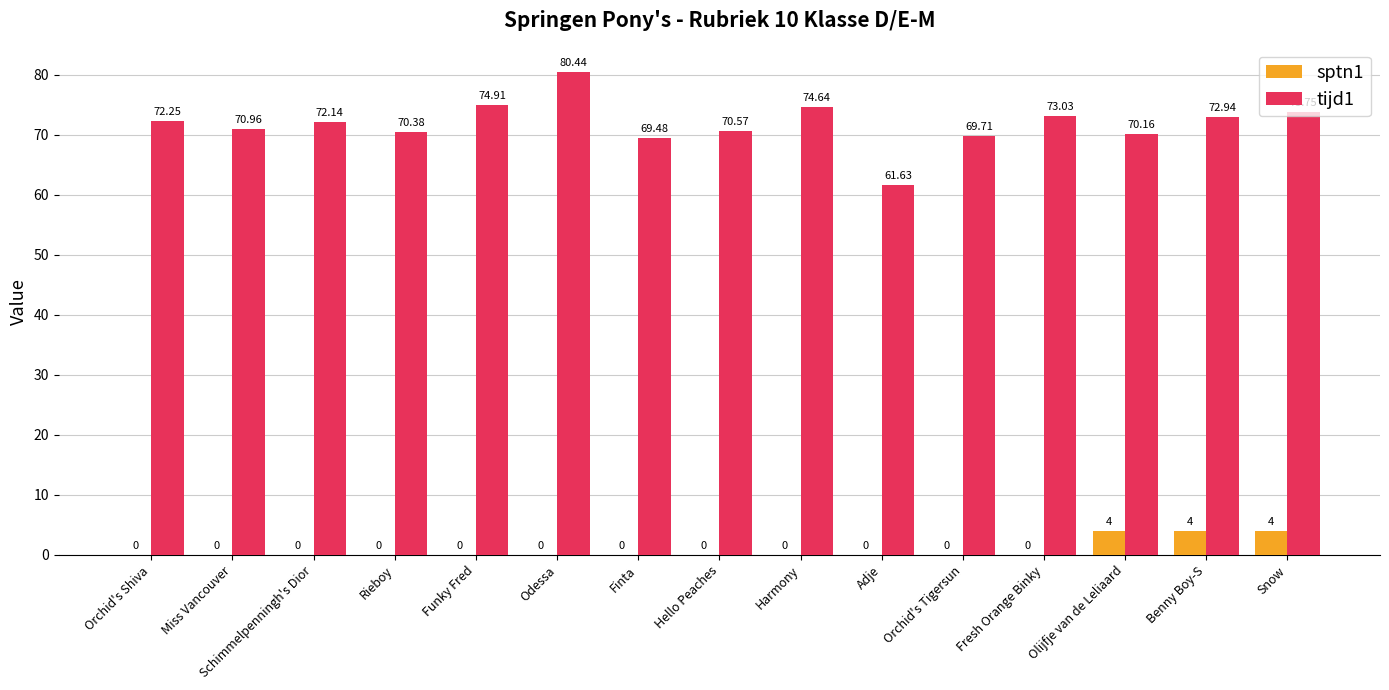

Are the bars horizontal?

No